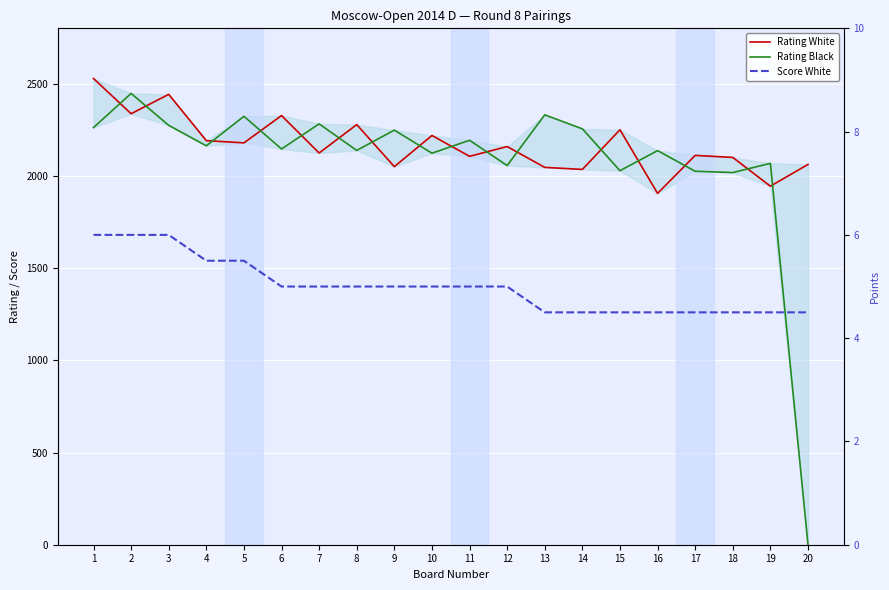

Reading left to right, extract all data points from this chart.

Rating White: 2528.0	2337.0	2442.0	2191.0	2179.0	2327.0	2124.0	2278.0	2050.0	2219.0	2106.0	2159.0	2046.0	2035.0	2250.0	1905.0	2111.0	2100.0	1944.0	2062.0
Rating Black: 2262.0	2447.0	2274.0	2163.0	2323.0	2146.0	2282.0	2138.0	2248.0	2123.0	2193.0	2056.0	2331.0	2255.0	2028.0	2137.0	2025.0	2018.0	2068.0	0.0
Score White: 6.0	6.0	6.0	5.5	5.5	5.0	5.0	5.0	5.0	5.0	5.0	5.0	4.5	4.5	4.5	4.5	4.5	4.5	4.5	4.5